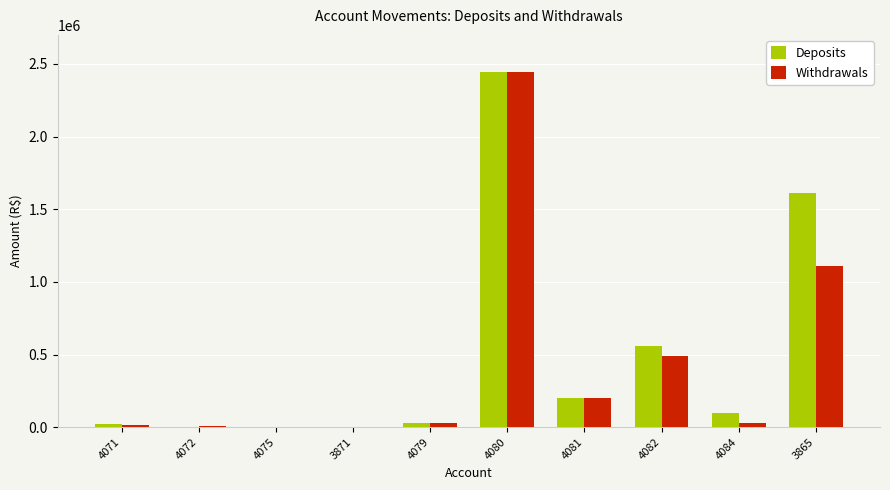

How many data points does each series have?

10